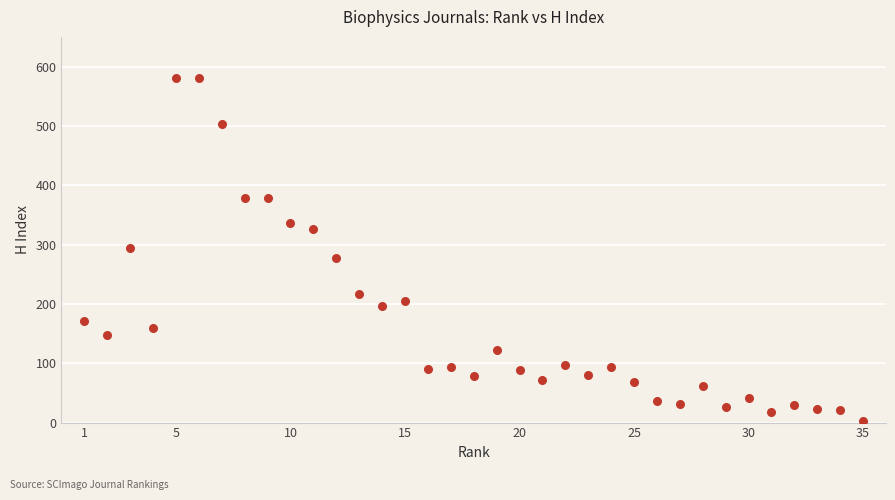

What is the range of Y values (max minus min)?

578